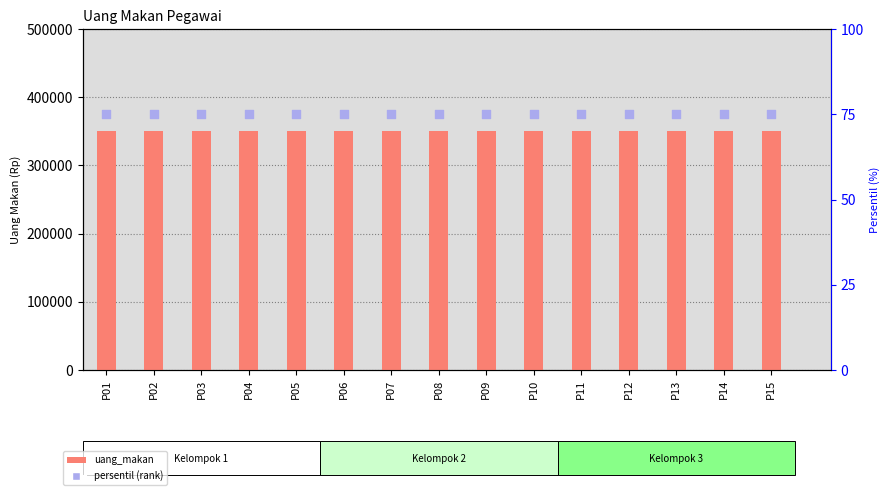

Which series reaches the minimum Y coordinate?

persentil (rank)